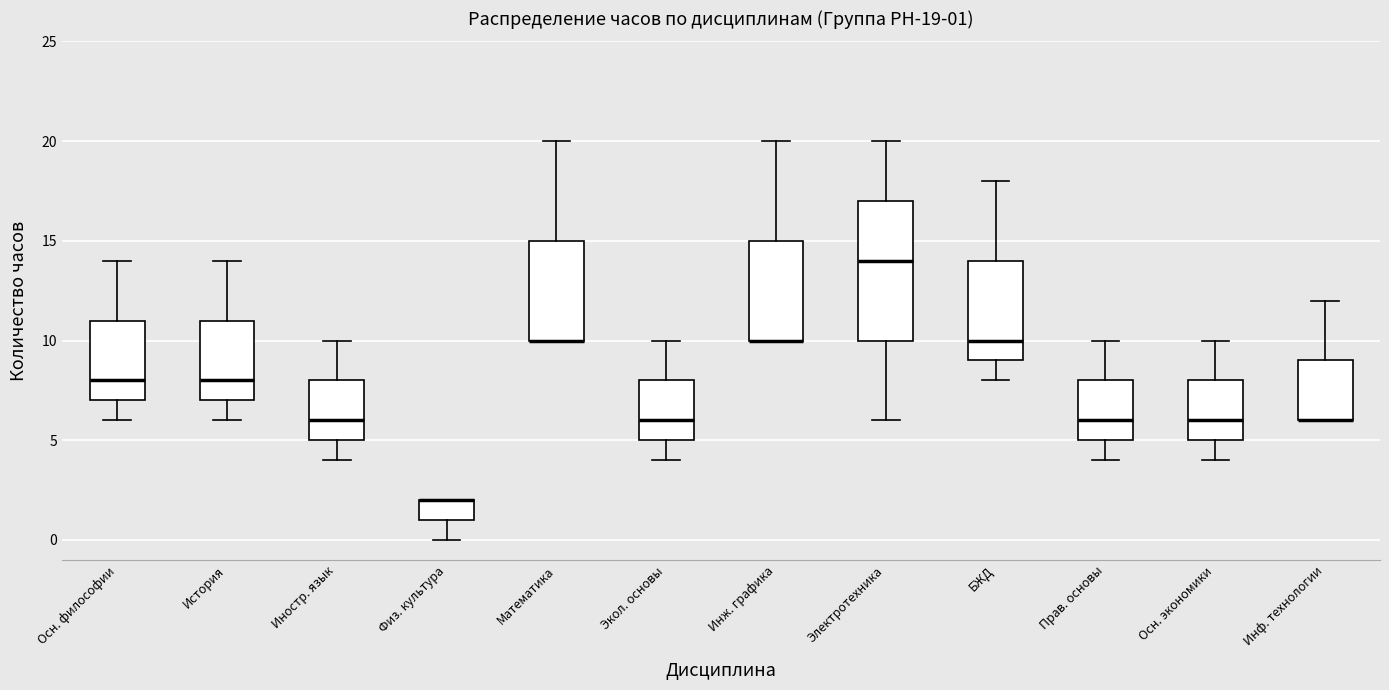

Which box is the tallest, from its lower edge to its upper edge?

Электротехника